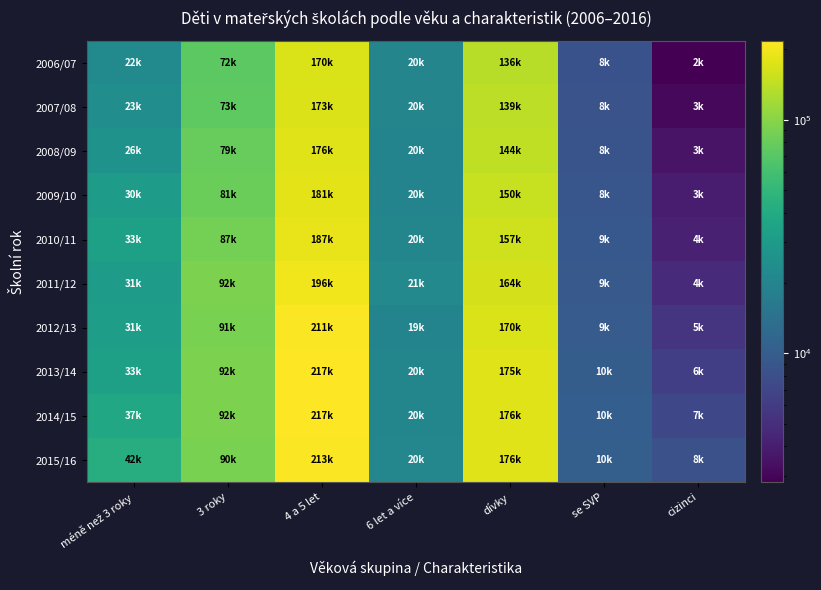

Which series has the largest range (max minus min)?

2013/14